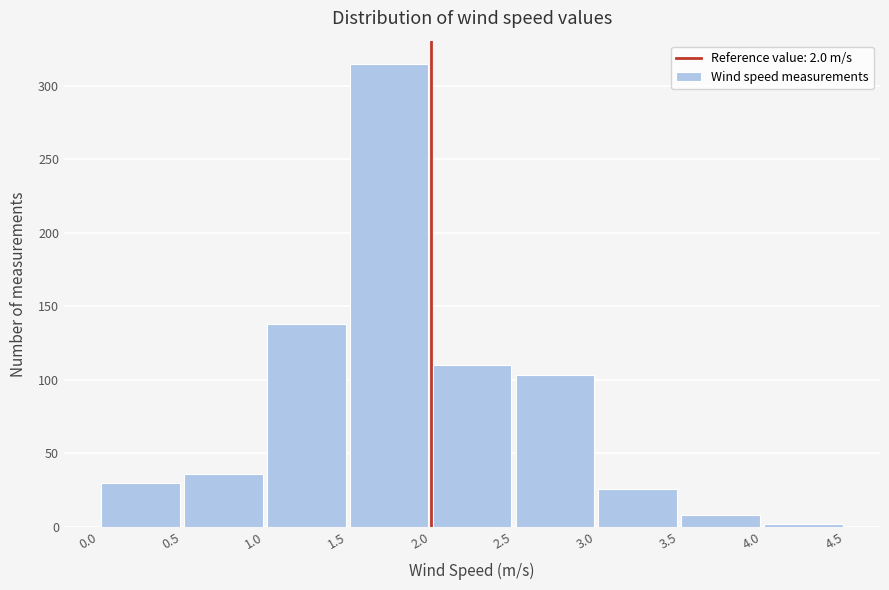

Which range on the x-axis has the tallest bar?

1.5 to 2.0